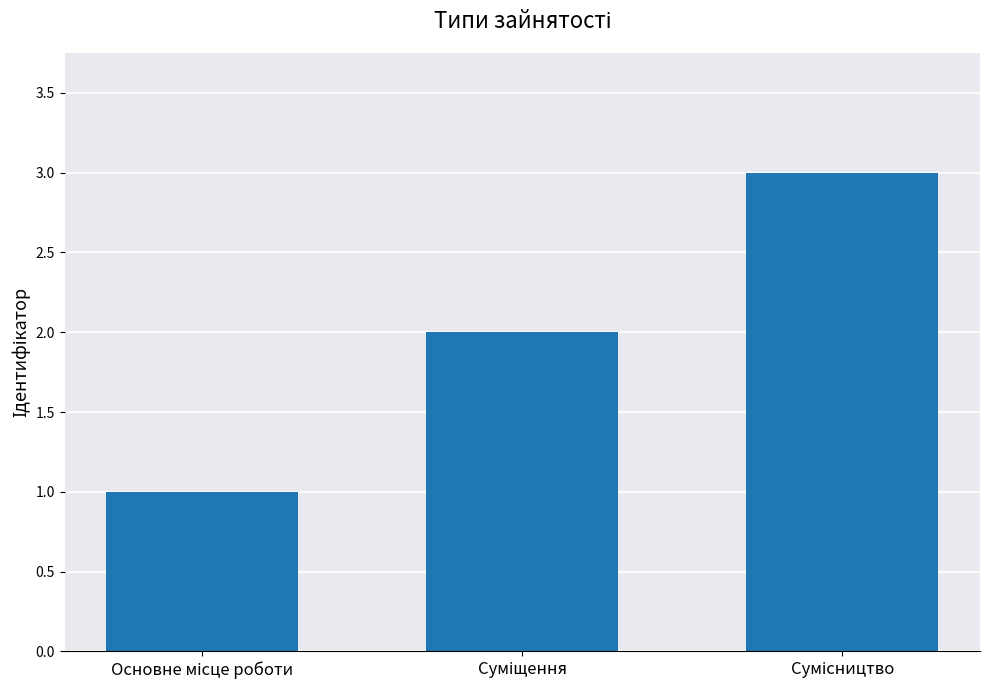

Count the values in the range 1 to 3.

3